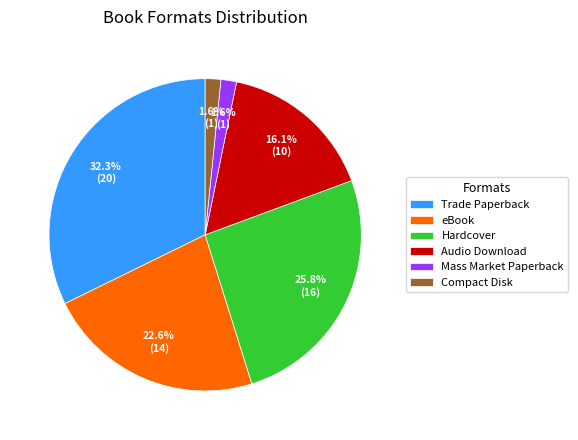

Count the number of slices in the pie.

6